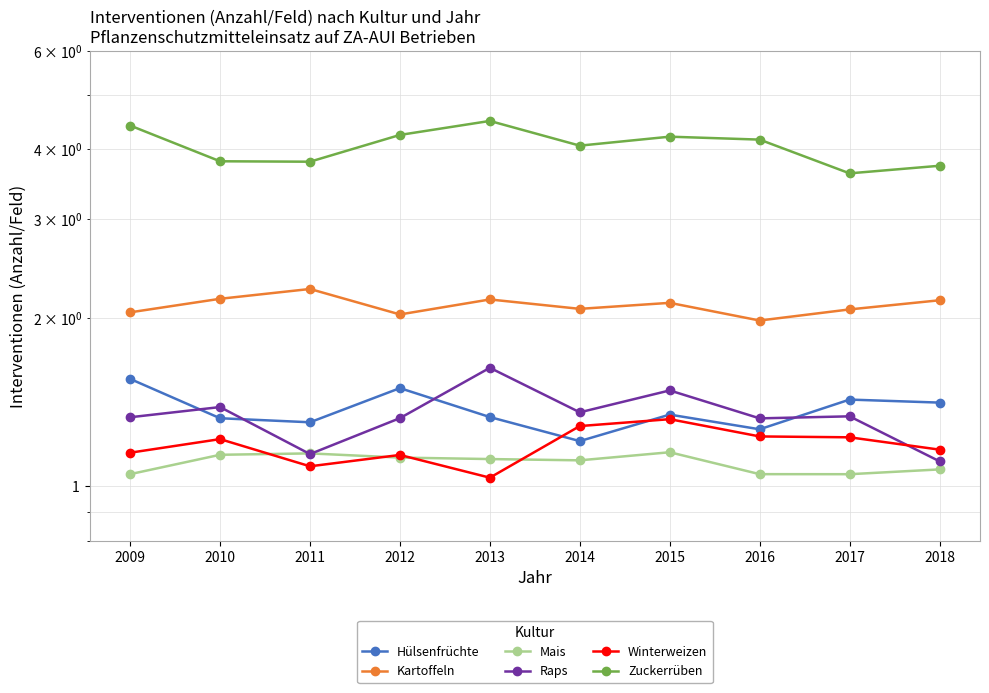

True or false: Raps has a value of 1.1 at 2011.

True